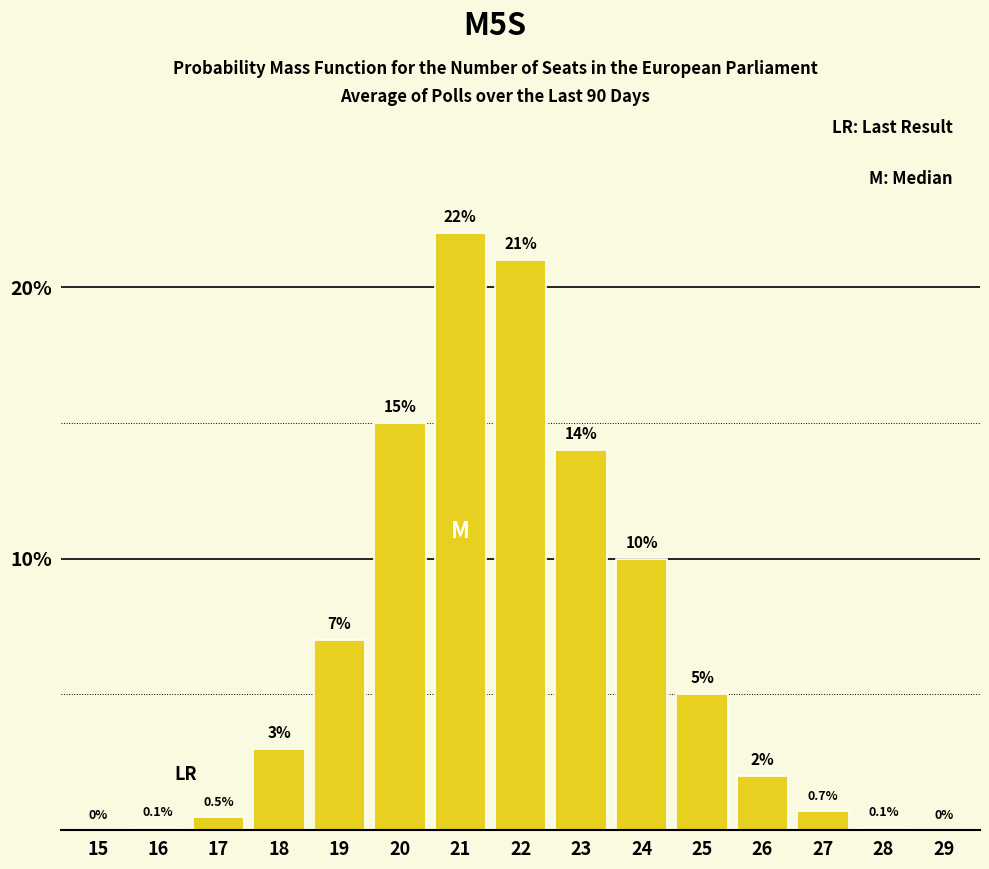

Reading left to right, what are all the values shown in this chart?

15=0.0	16=0.1	17=0.5	18=3.0	19=7.0	20=15.0	21=22.0	22=21.0	23=14.0	24=10.0	25=5.0	26=2.0	27=0.7	28=0.1	29=0.0